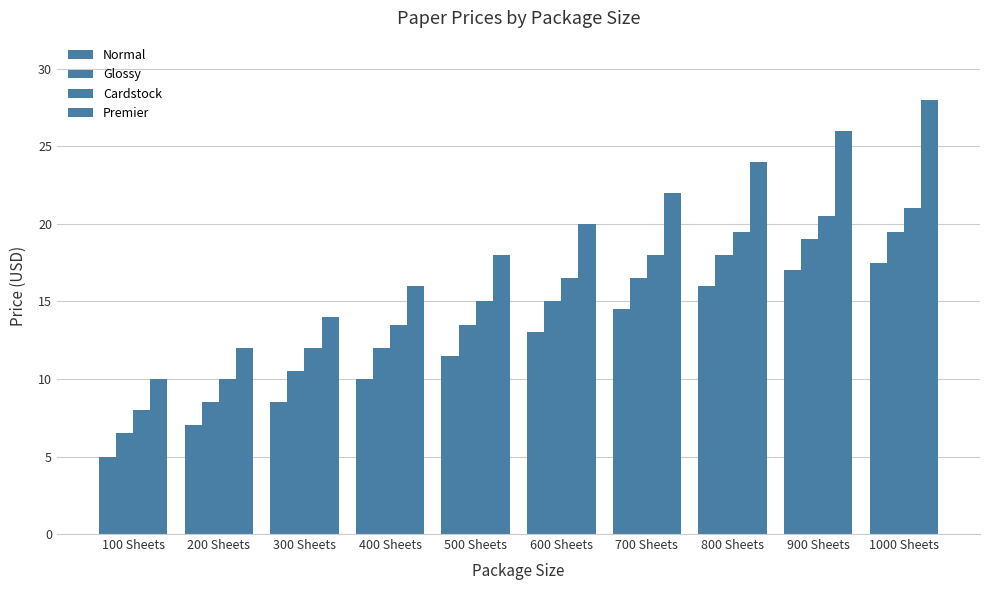

Count the number of data series in this chart.

4